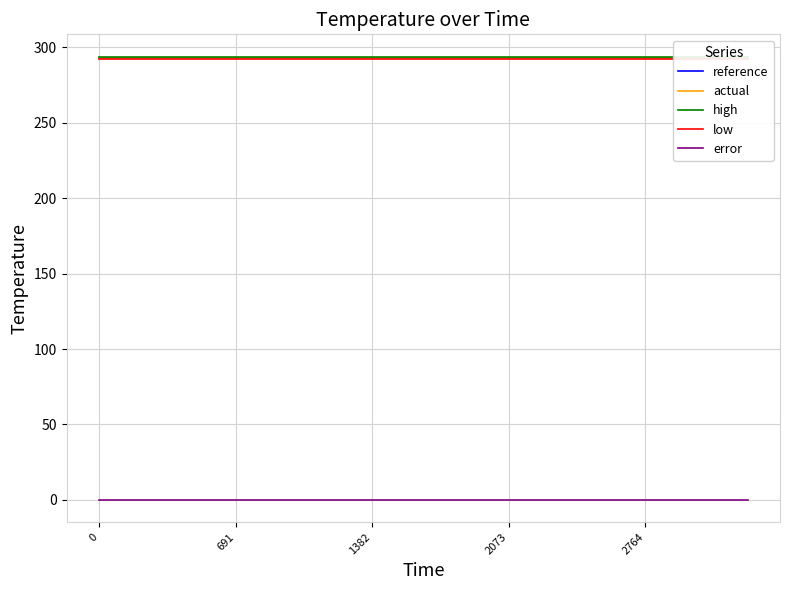

Is this an area chart (filled region under the line)?

No